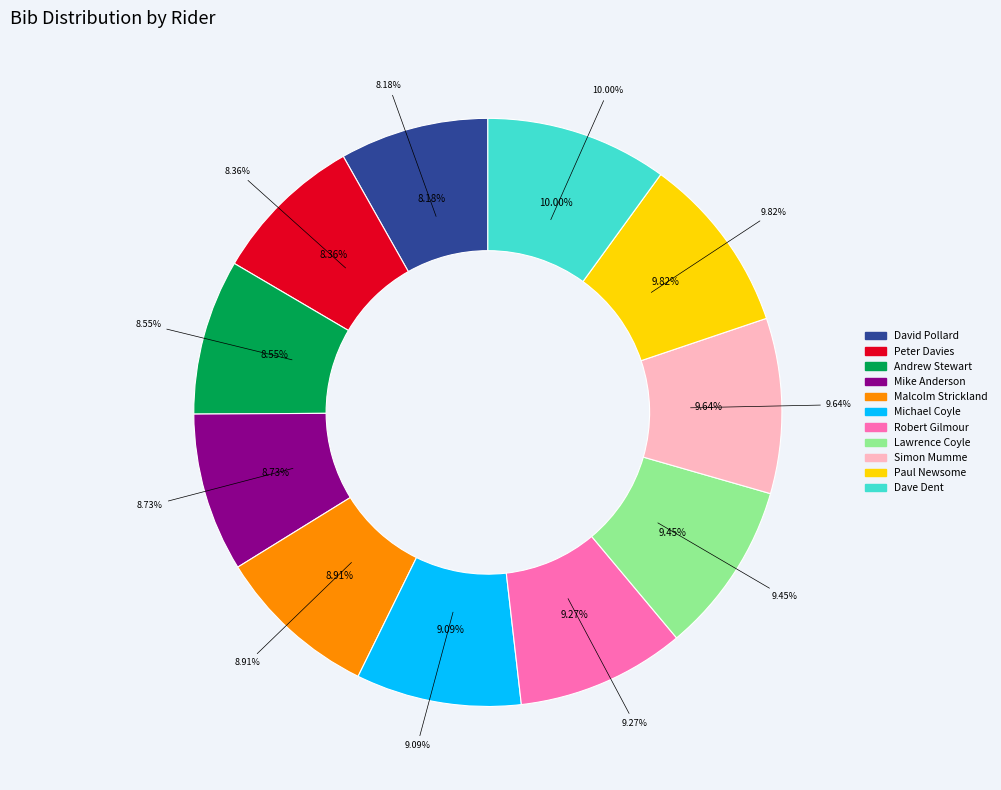

Count the number of slices in the pie.

11